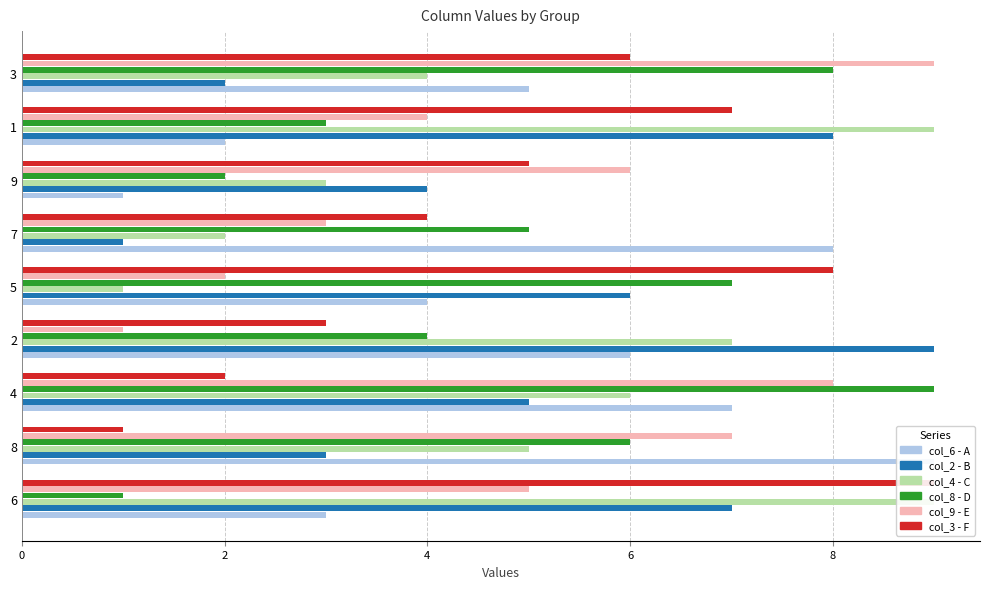

Reading right to left, what are all the values shown in this chart?

col_6: 5	2	1	8	4	6	7	9	3
col_2: 2	8	4	1	6	9	5	3	7
col_4: 4	9	3	2	1	7	6	5	9
col_8: 8	3	2	5	7	4	9	6	1
col_9: 9	4	6	3	2	1	8	7	5
col_3: 6	7	5	4	8	3	2	1	9